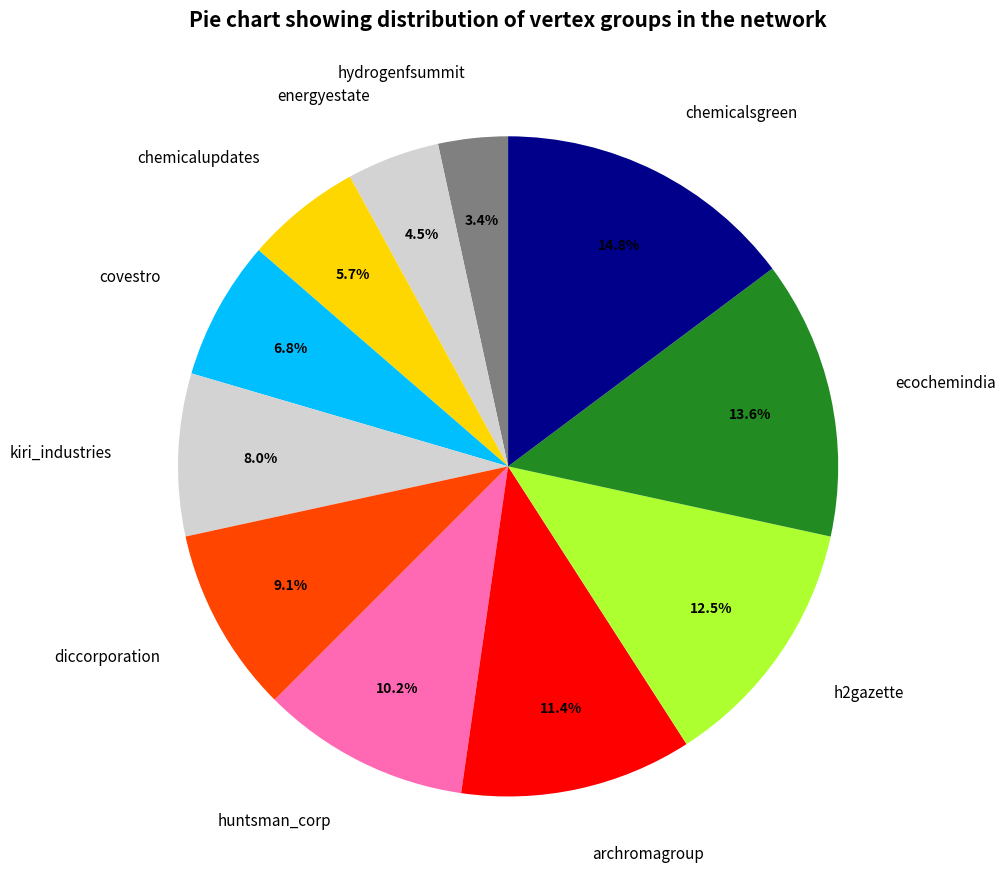

What percentage is the archromagroup slice, to the nearest percent?

11%